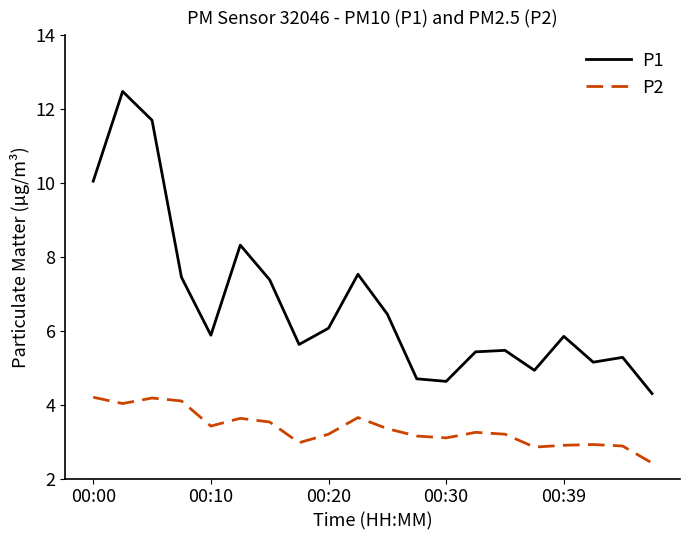

How many series are shown in this chart?

2